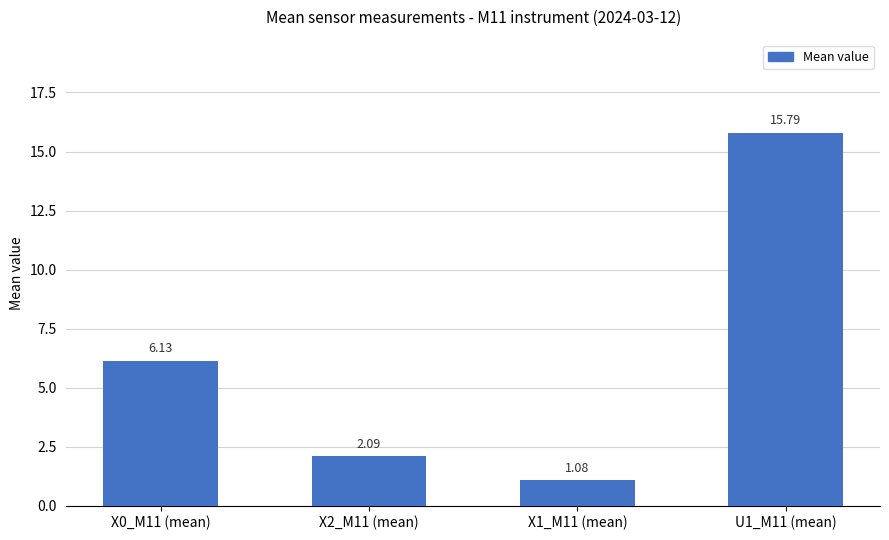

Count the number of data series in this chart.

1